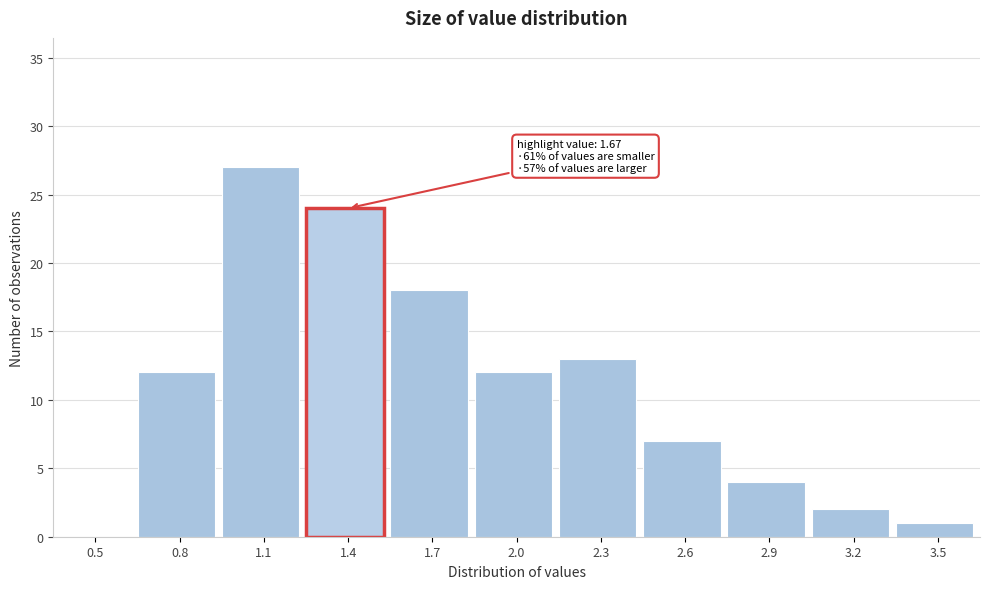

Reading left to right, extract all data points from this chart.

0.5=0	0.8=12	1.1=27	1.4=24	1.7=18	2.0=12	2.3=13	2.6=7	2.9=4	3.2=2	3.5=1